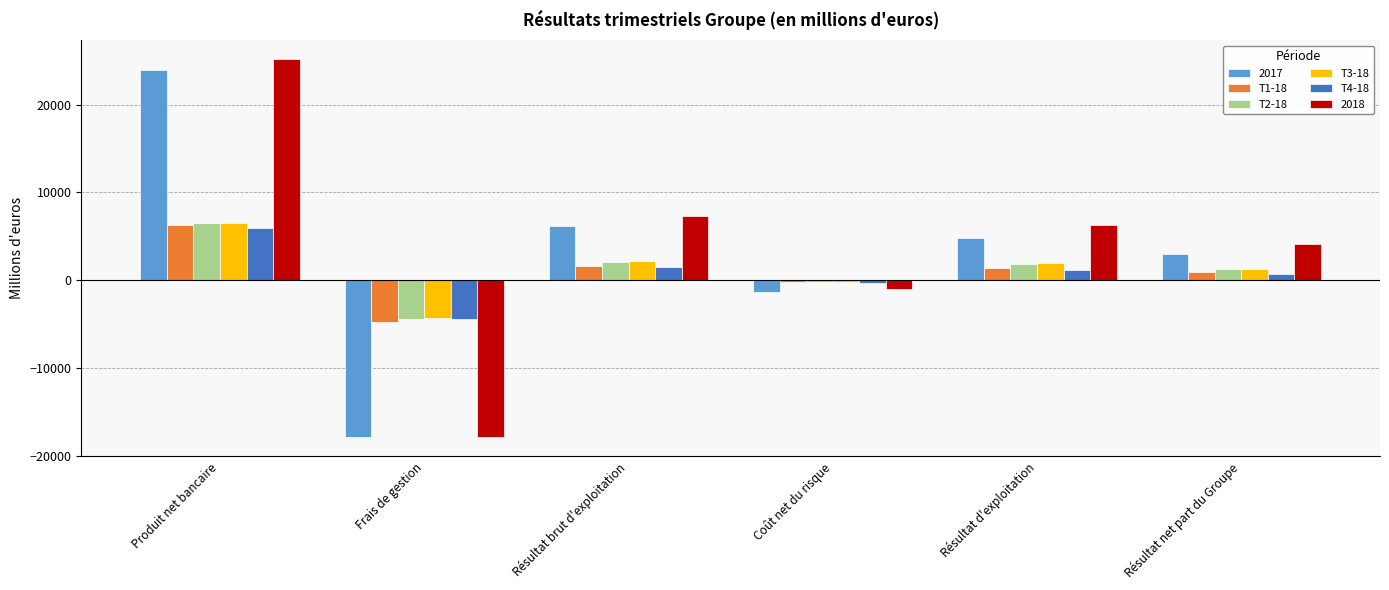

What is the sum of the T2-18 values at Résultat net part du Groupe and Résultat d'exploitation?

3105